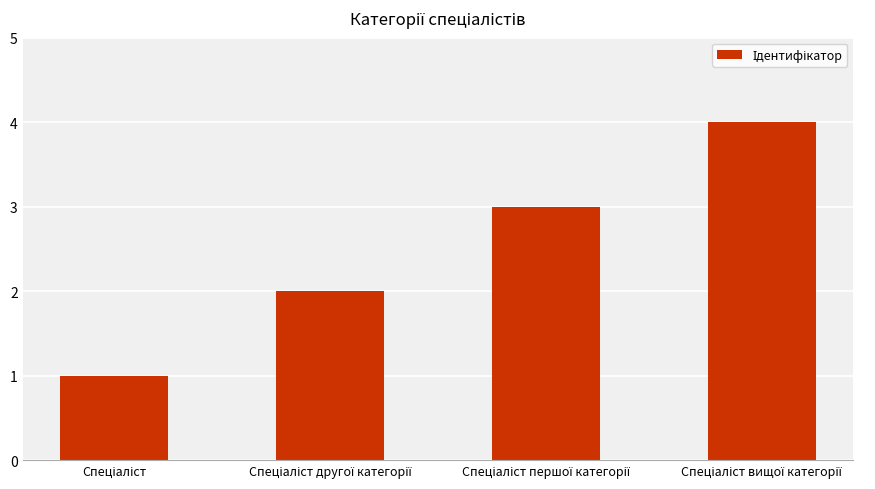

What is the maximum value shown in the chart?

4